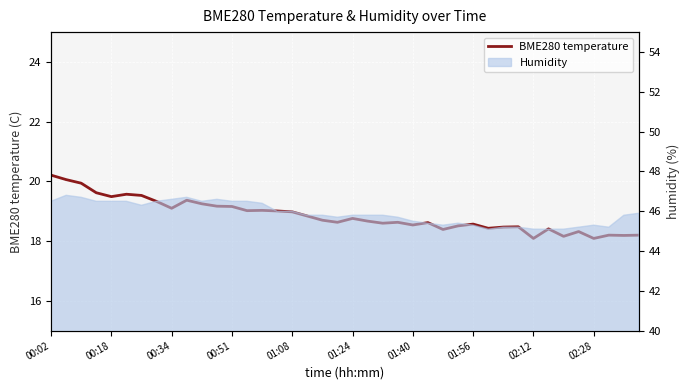

The value at 00:18 is 12.9. True or false?

False